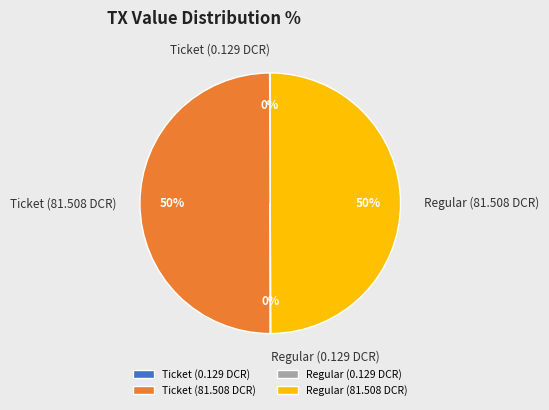

To the nearest percent, what is the difference between the largest and smallest slice percentages?

50%